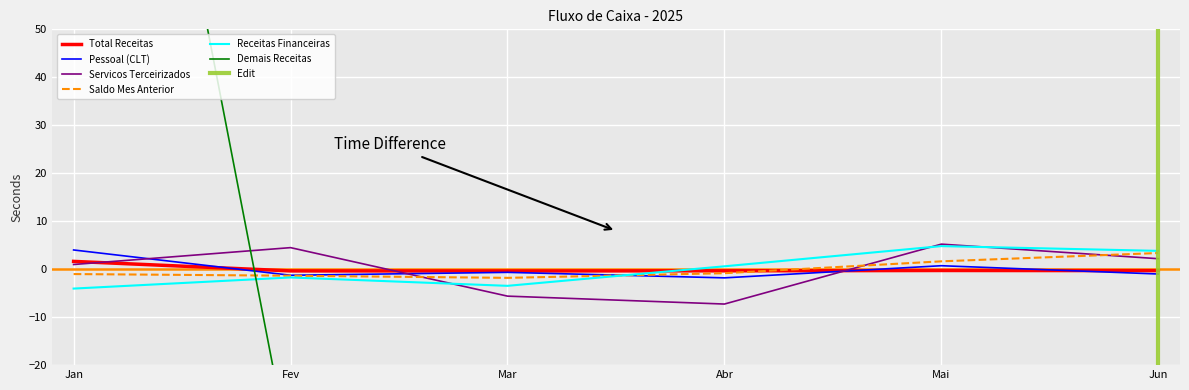

Where is the first local minimum for Pessoal (CLT)?

Fev